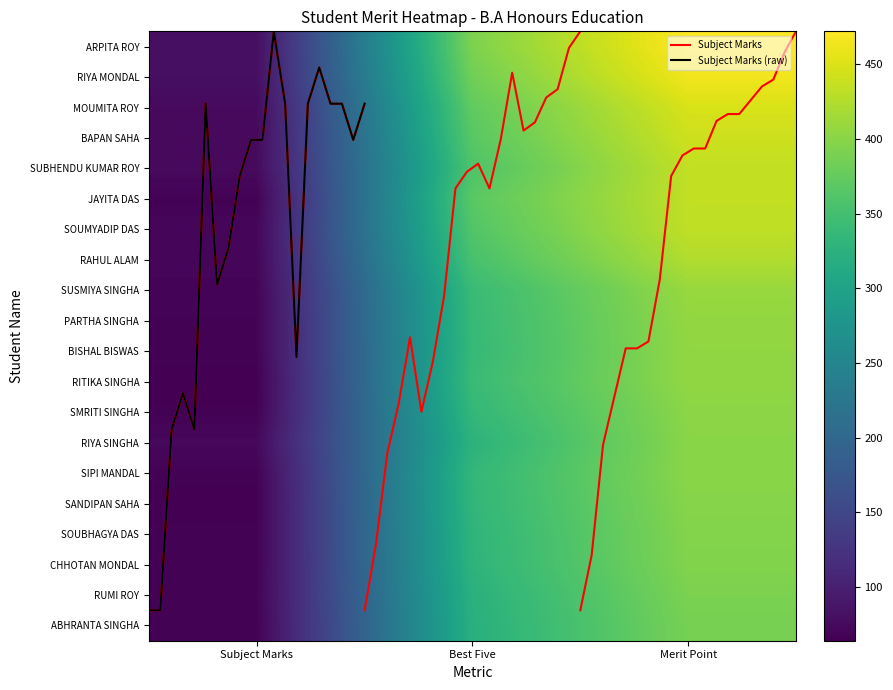

What is the difference between the ABHRANTA SINGHA values at Best Five and Merit Point?

66